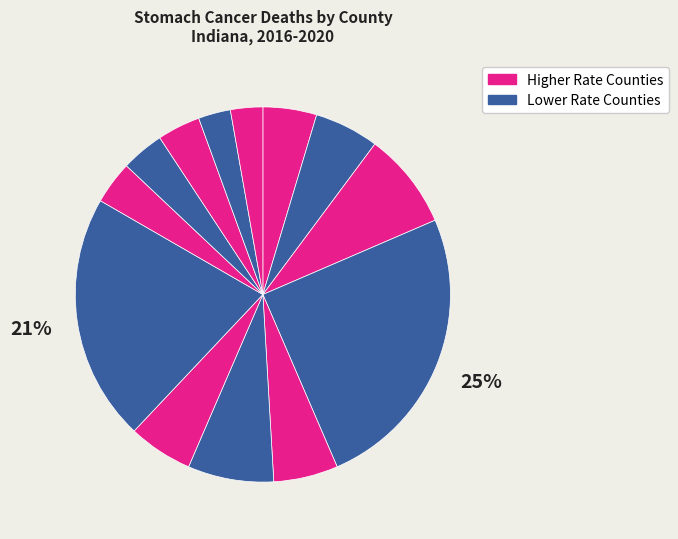

How many segments does this pie chart have?

13